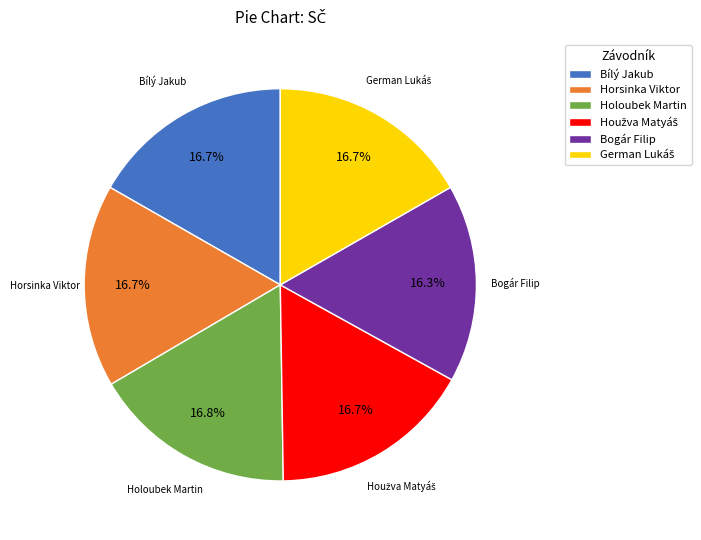

To the nearest percent, what is the average slice percentage?

17%